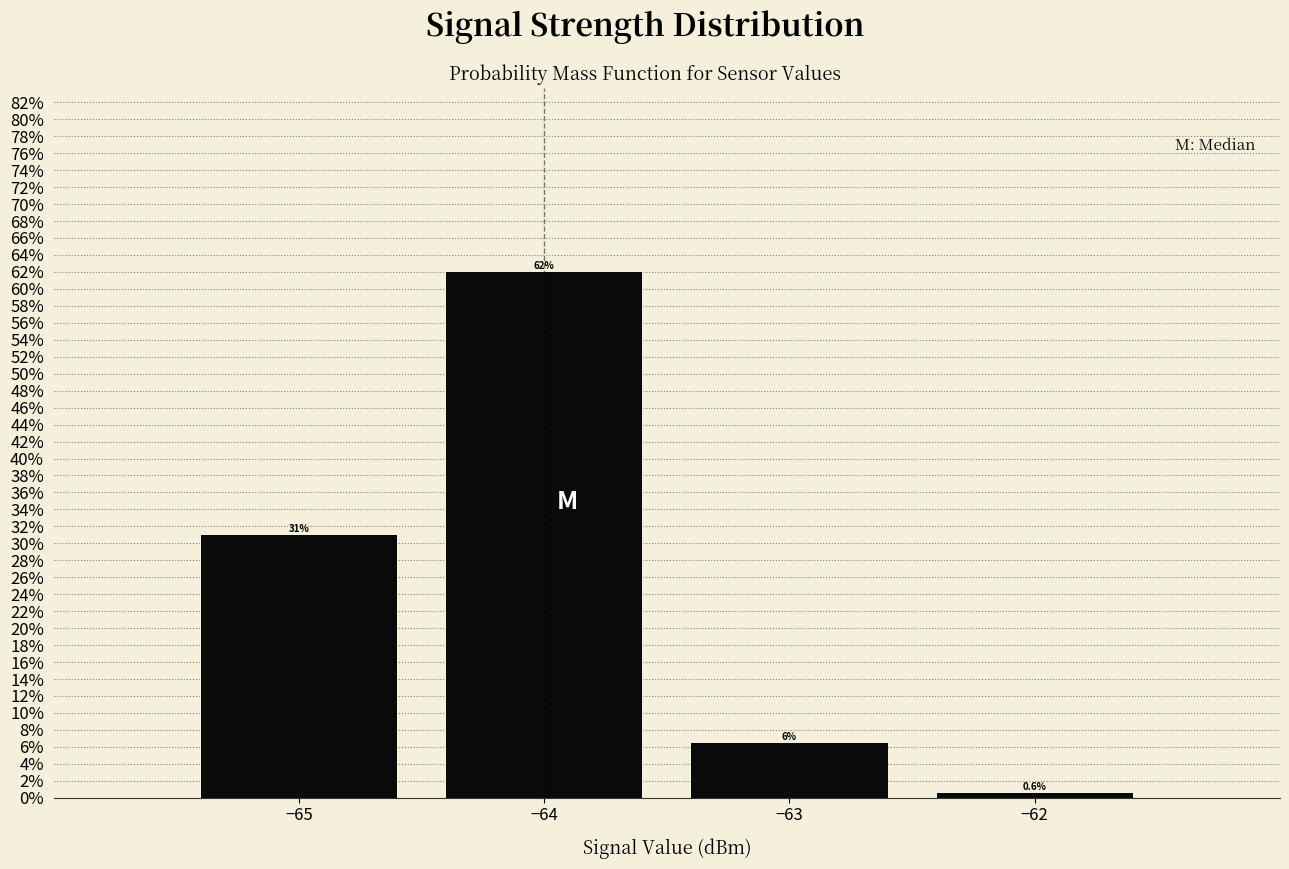

Over which range of the x-axis is the bar tallest?

-64.5 to -63.5